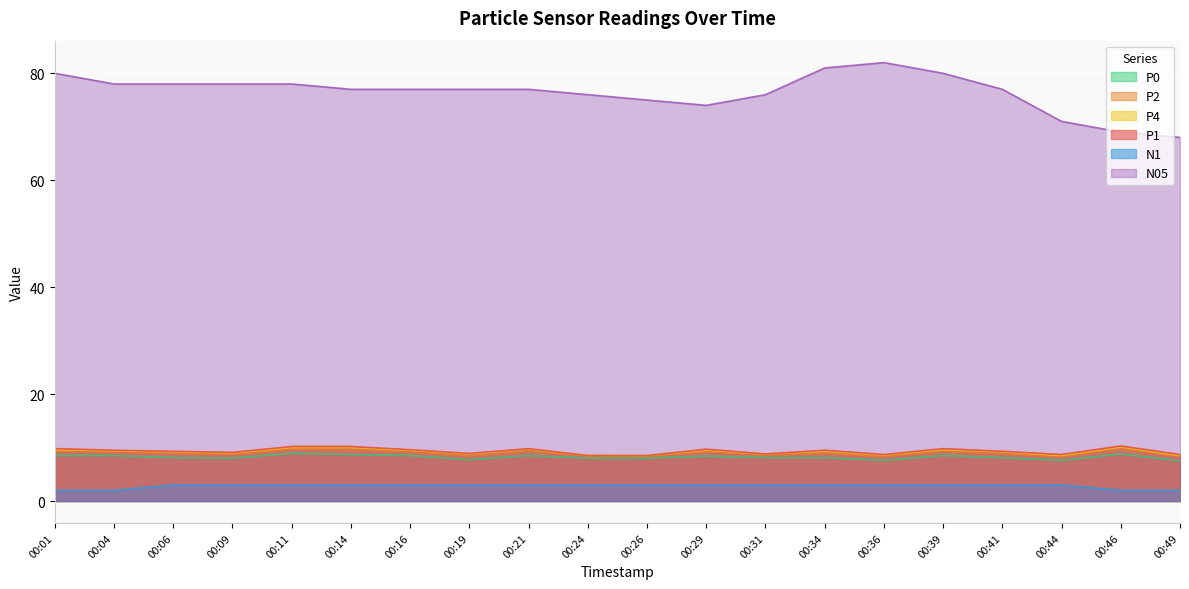

True or false: P1 and P0 cross at least once.

False